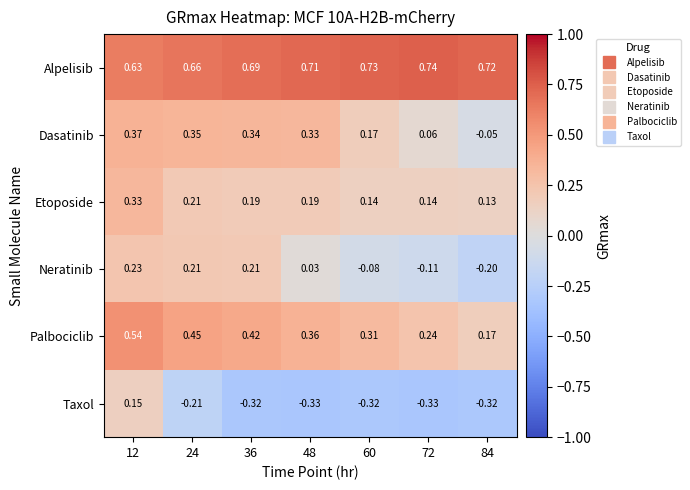

At how many categories does at least one series exceed 0?

7